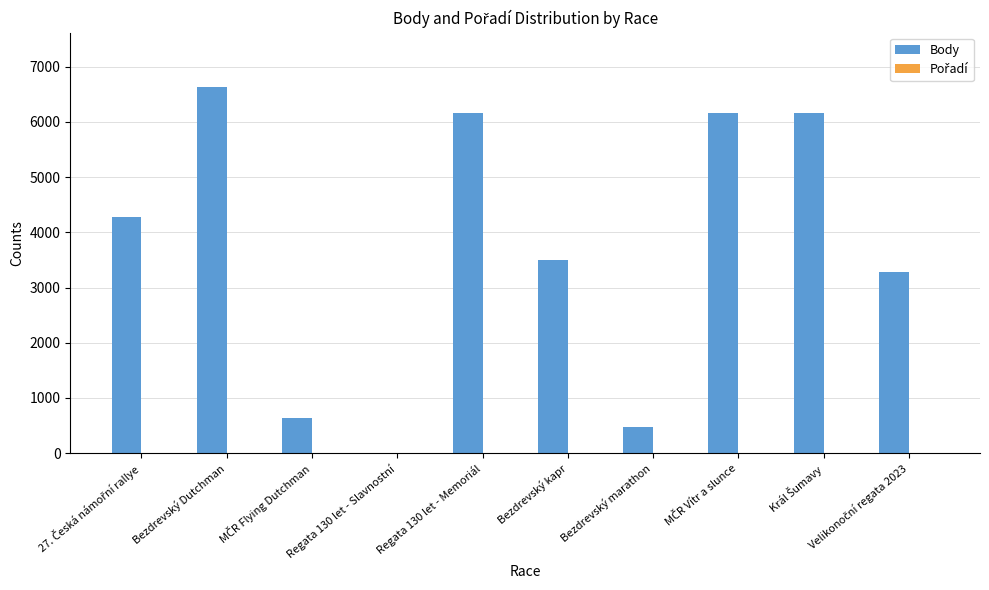

The Body series shows 9103 at Bezdrevský Dutchman. True or false?

False